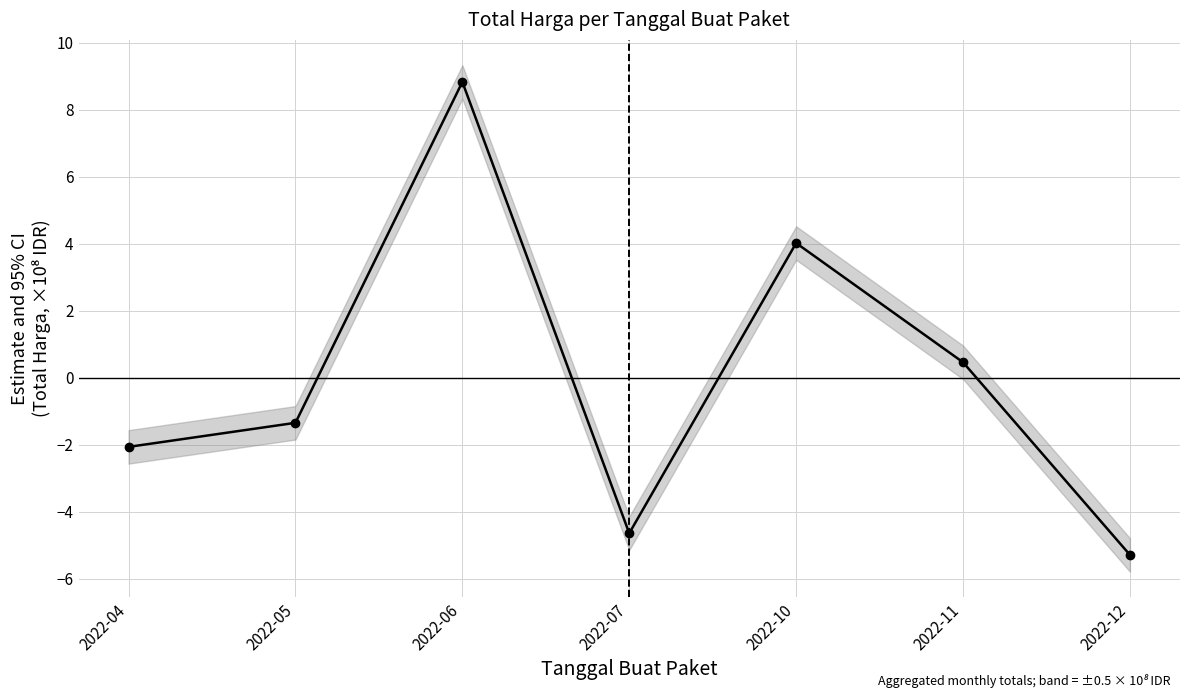

Reading left to right, list all the values displayed in this chart.

-2.1	-1.3	8.8	-4.6	4.0	0.5	-5.3